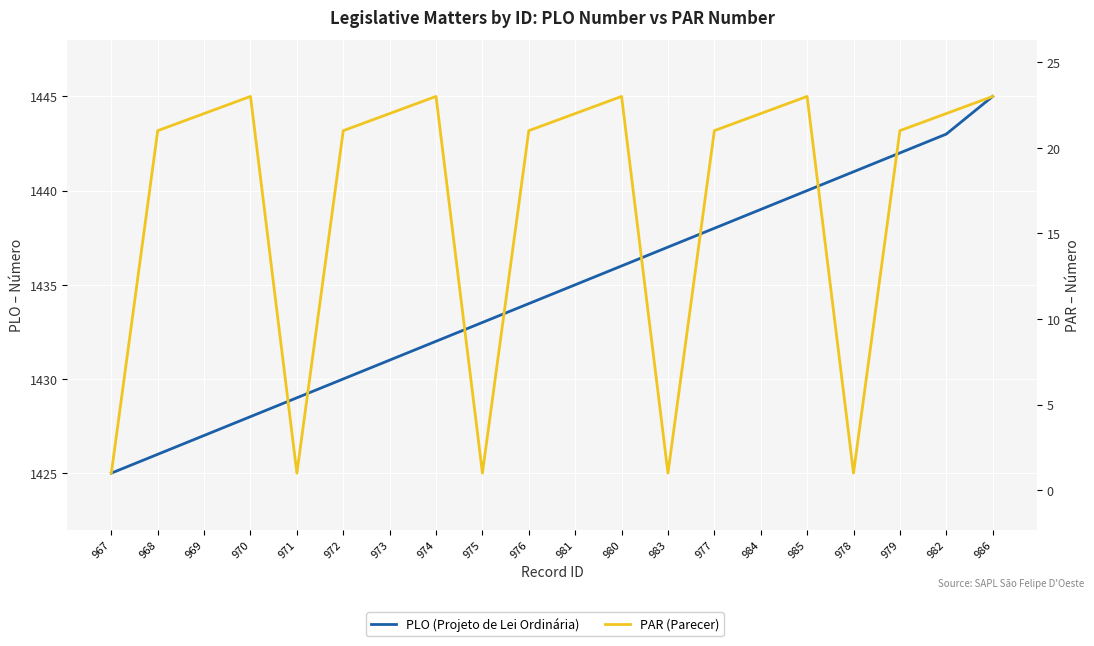

What is the lowest value of the PAR (Parecer) series?

1